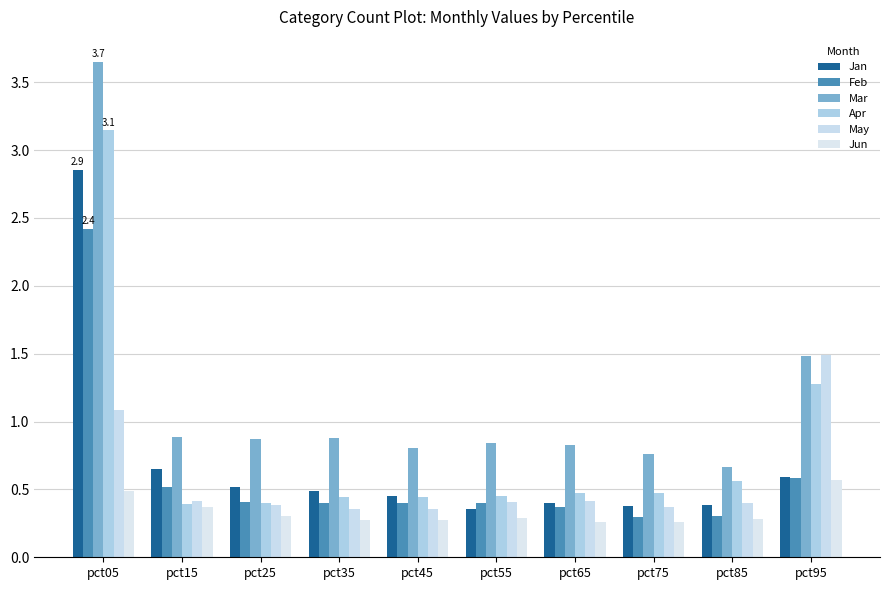

Which label corresponds to the smallest value in the chart?

pct65